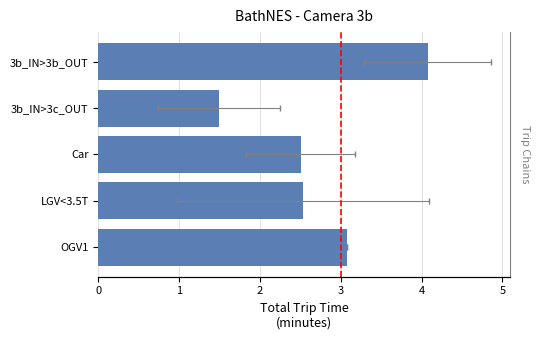

What is the difference between the maximum and minimum values?

2.6